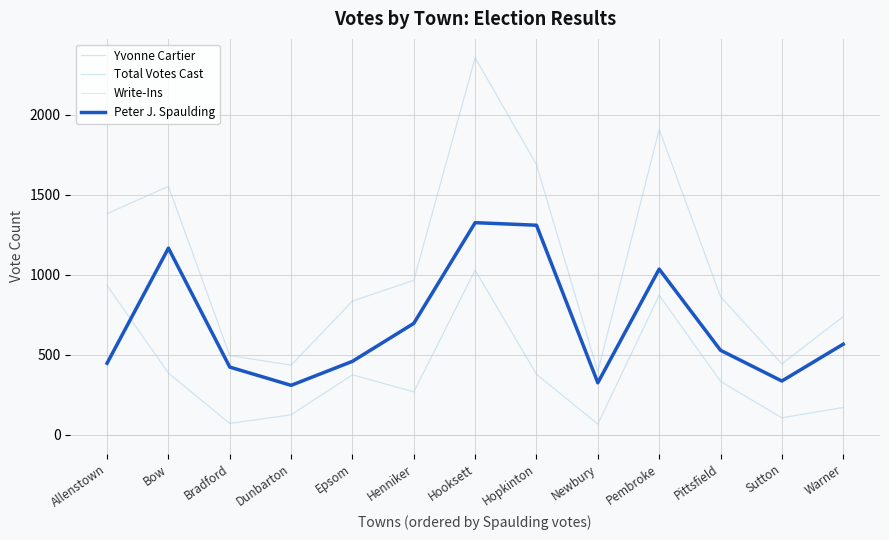

How many lines are shown in the chart?

4